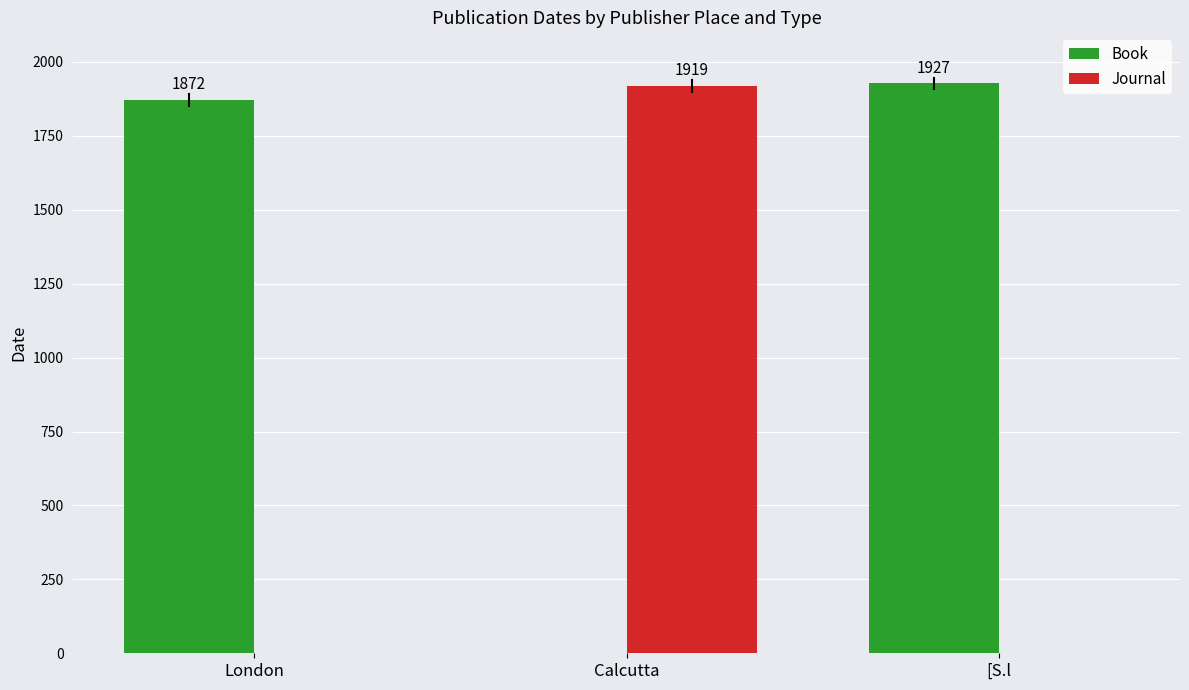

What is the approximate value of Book at London?

1872.3